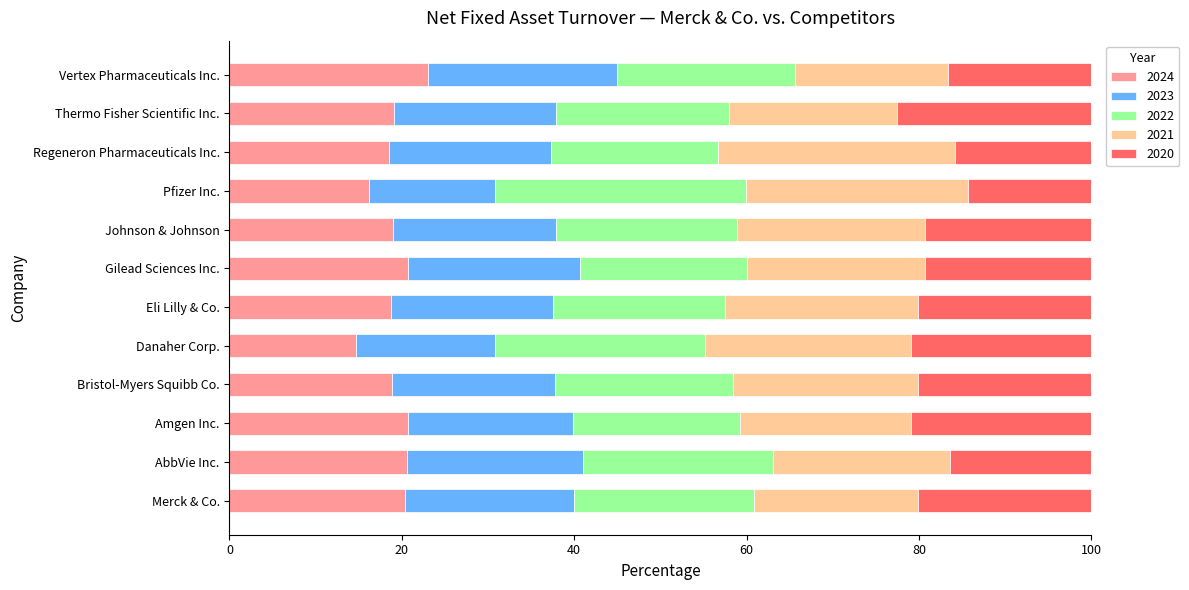

What are all the series names shown in the legend?

2024, 2023, 2022, 2021, 2020